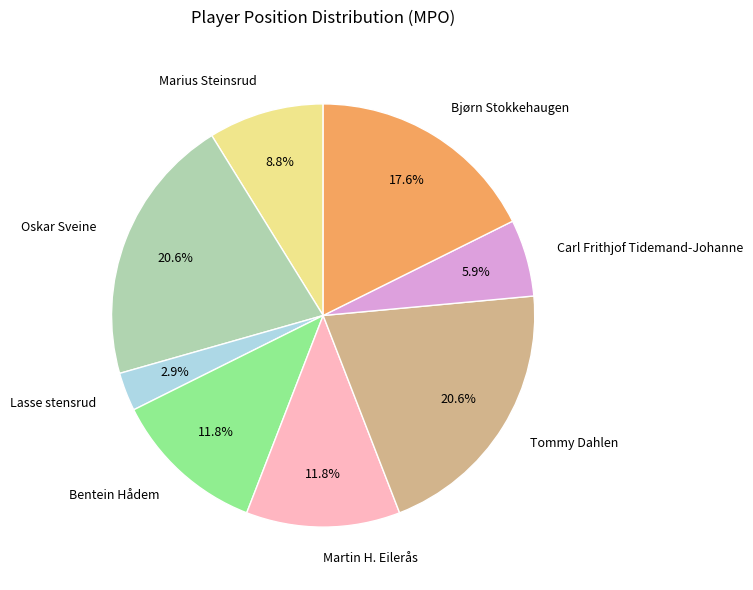

To the nearest percent, what is the difference between the Carl Frithjof Tidemand-Johanne and Bjørn Stokkehaugen slice percentages?

12%